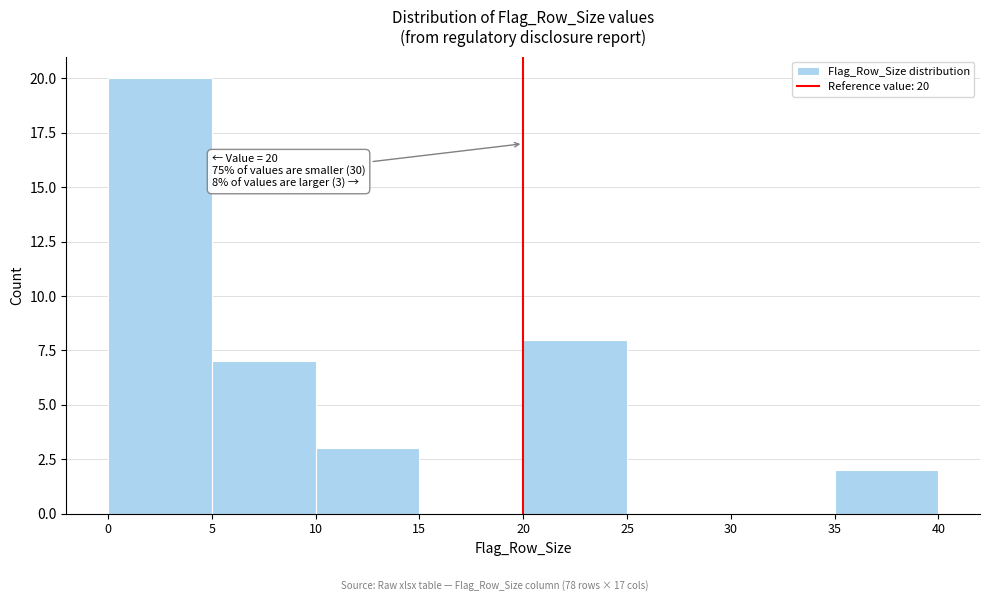

Over which range of the x-axis is the bar tallest?

0 to 5